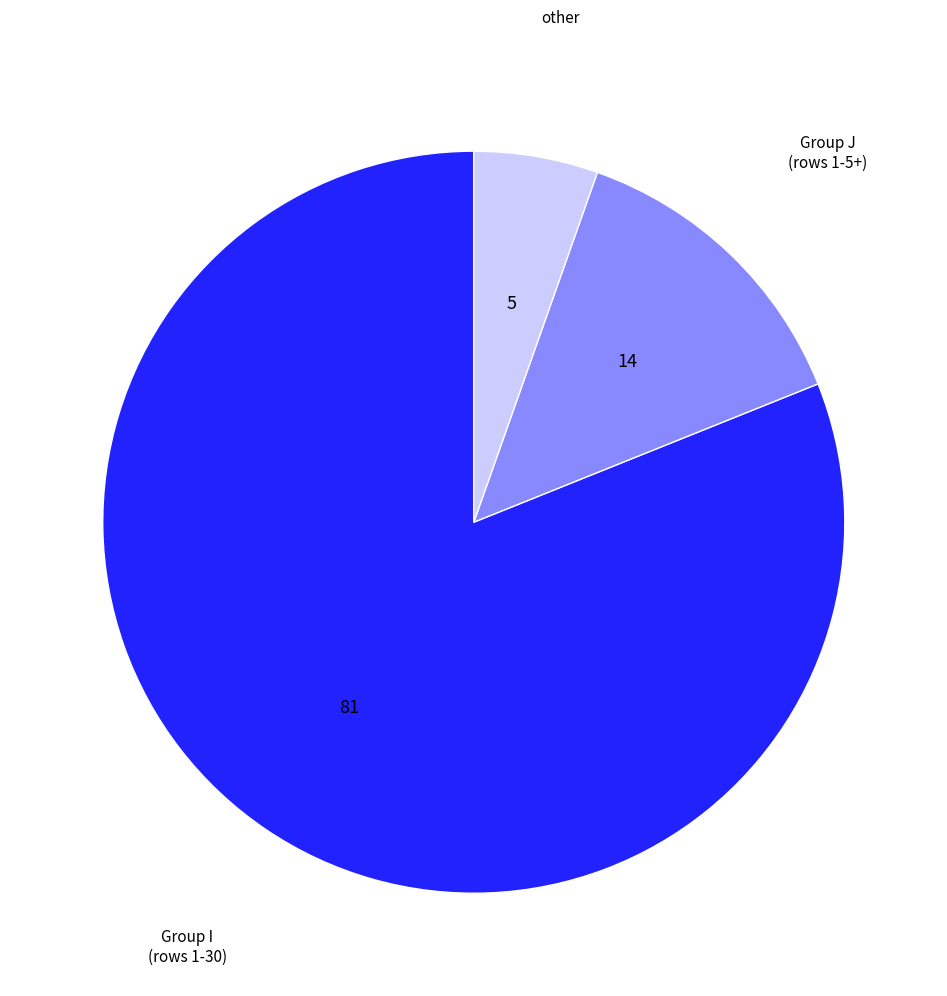

Does any single category account for the majority?

Yes